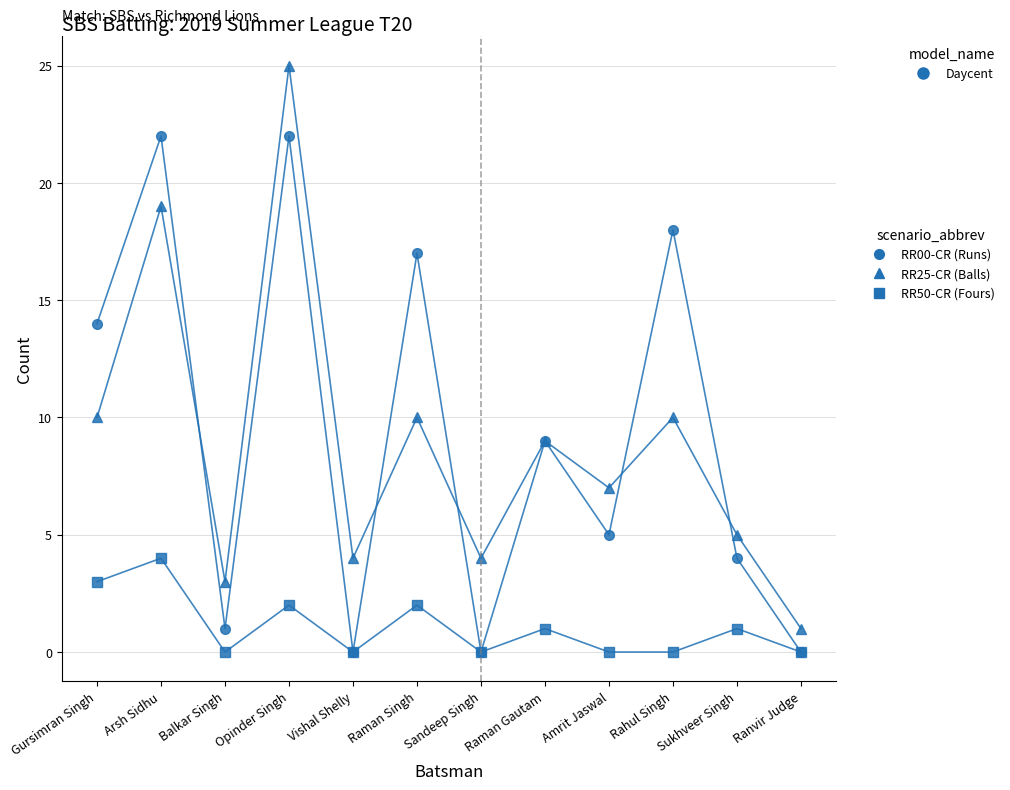

True or false: RR50-CR (Fours) has a value of 0 at Rahul Singh.

True